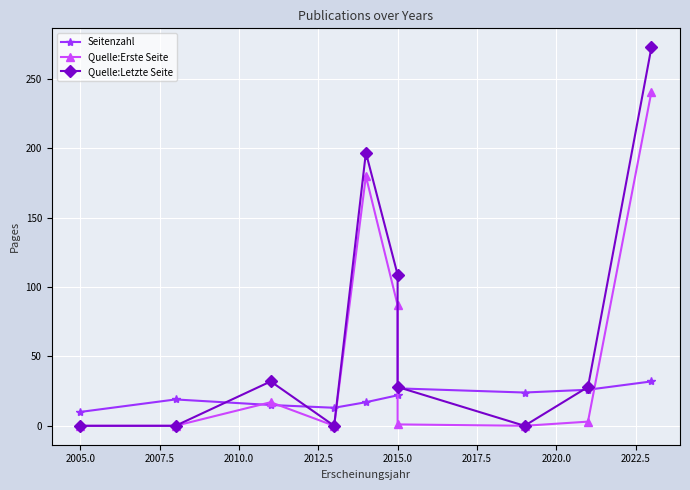

Which has a higher value, 2017.5 or 2022.5?

2017.5